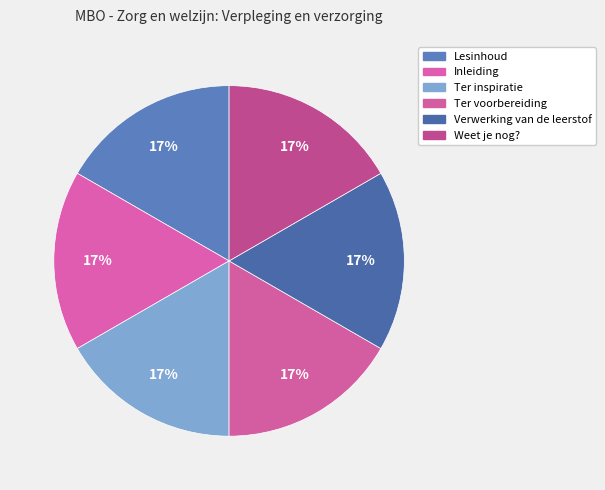

Which has a higher value, Verwerking van de leerstof or Weet je nog??

Weet je nog?